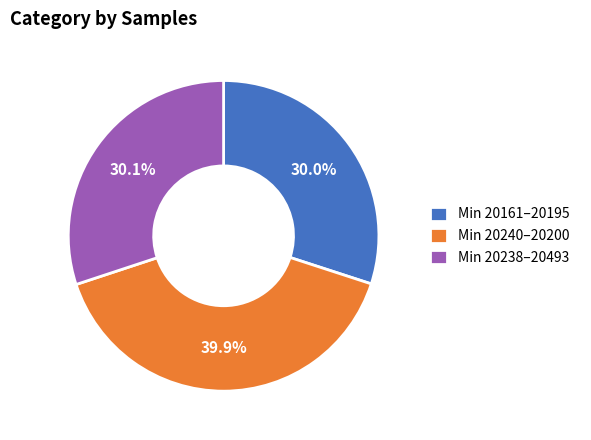

Approximately how many times larger is the value at Min 20238–20493 compared to Min 20240–20200?

0.8